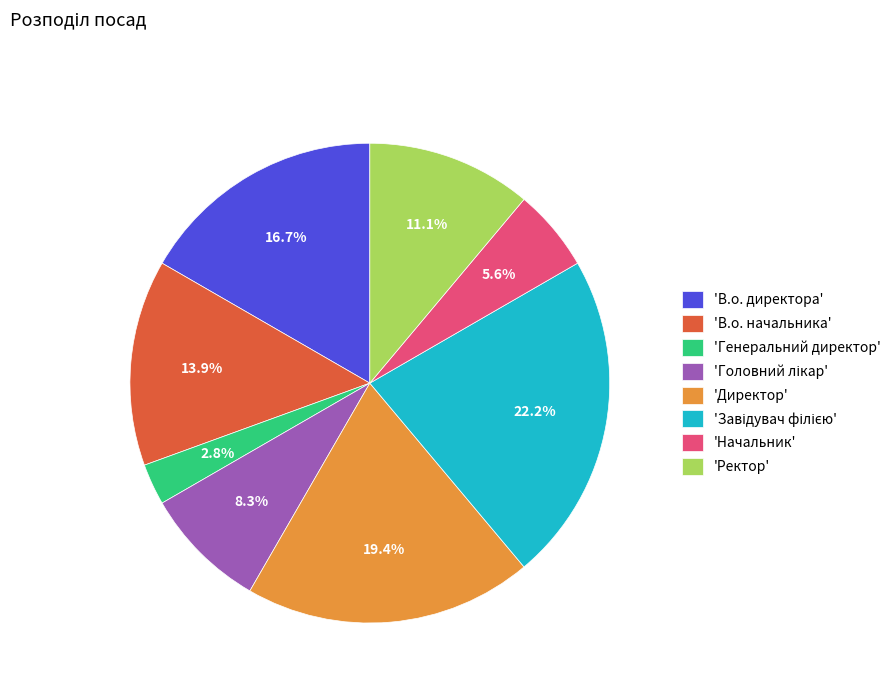

Which slice is the smallest?

'Генеральний директор'